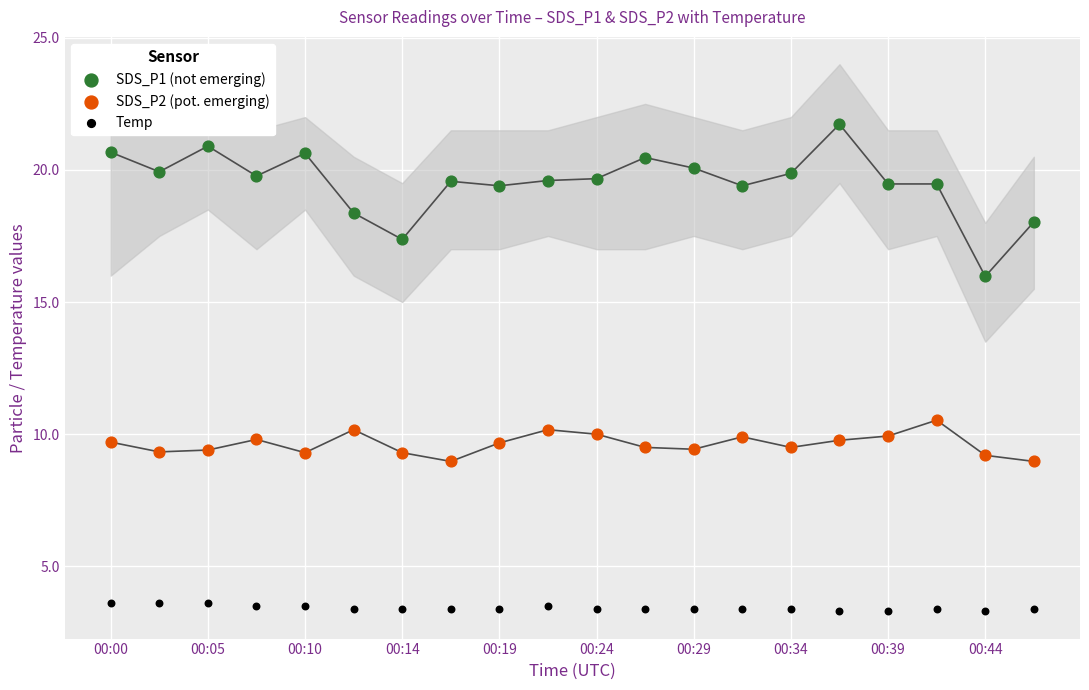

Across all series, what Y value is closest to 12?

10.5